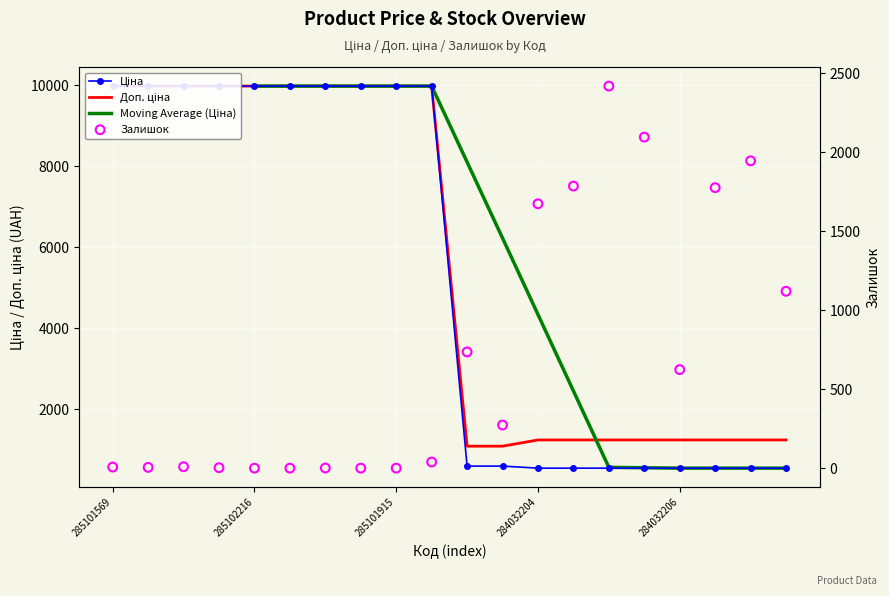

What is the total value across all series at 284032202?

3720.4